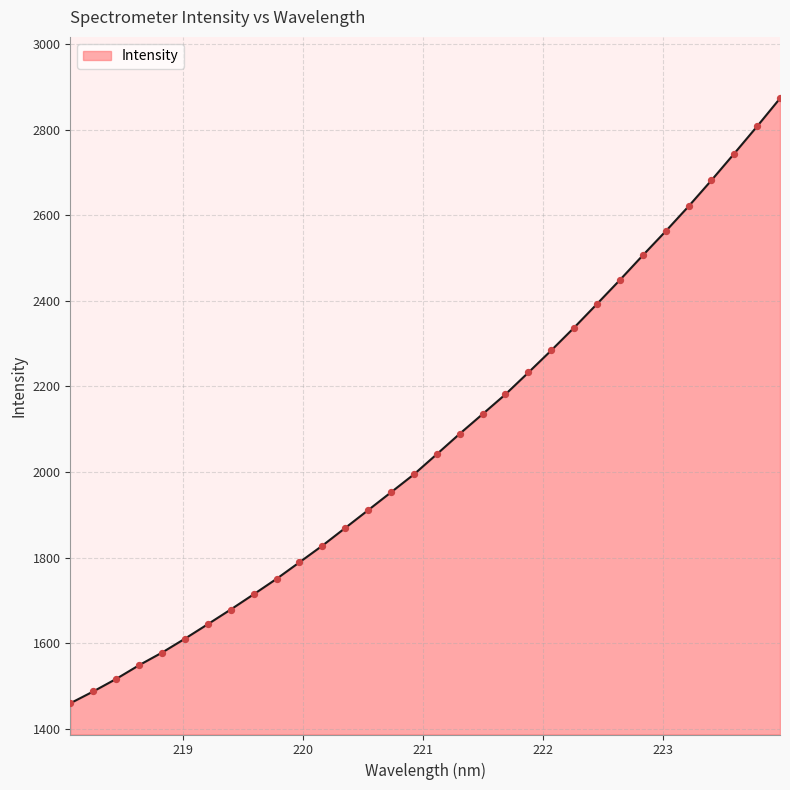

What is the greatest value displayed?

2873.1